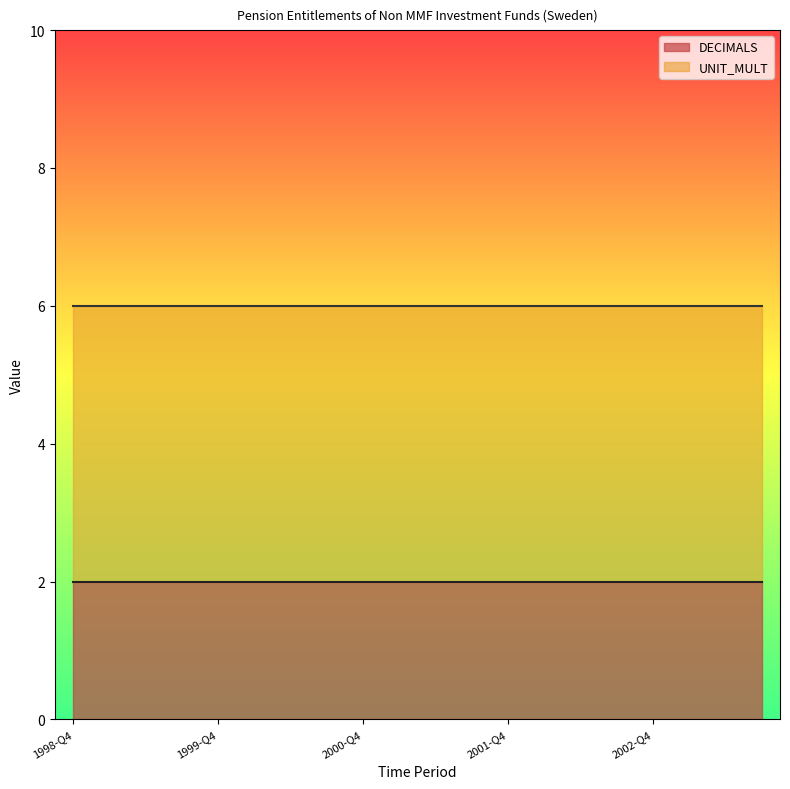

Reading left to right, extract all data points from this chart.

DECIMALS: 1998-Q4=2	1999-Q1=2	1999-Q2=2	1999-Q3=2	1999-Q4=2	2000-Q1=2	2000-Q2=2	2000-Q3=2	2000-Q4=2	2001-Q1=2	2001-Q2=2	2001-Q3=2	2001-Q4=2	2002-Q1=2	2002-Q2=2	2002-Q3=2	2002-Q4=2	2003-Q1=2	2003-Q2=2	2003-Q3=2
UNIT_MULT: 1998-Q4=6	1999-Q1=6	1999-Q2=6	1999-Q3=6	1999-Q4=6	2000-Q1=6	2000-Q2=6	2000-Q3=6	2000-Q4=6	2001-Q1=6	2001-Q2=6	2001-Q3=6	2001-Q4=6	2002-Q1=6	2002-Q2=6	2002-Q3=6	2002-Q4=6	2003-Q1=6	2003-Q2=6	2003-Q3=6